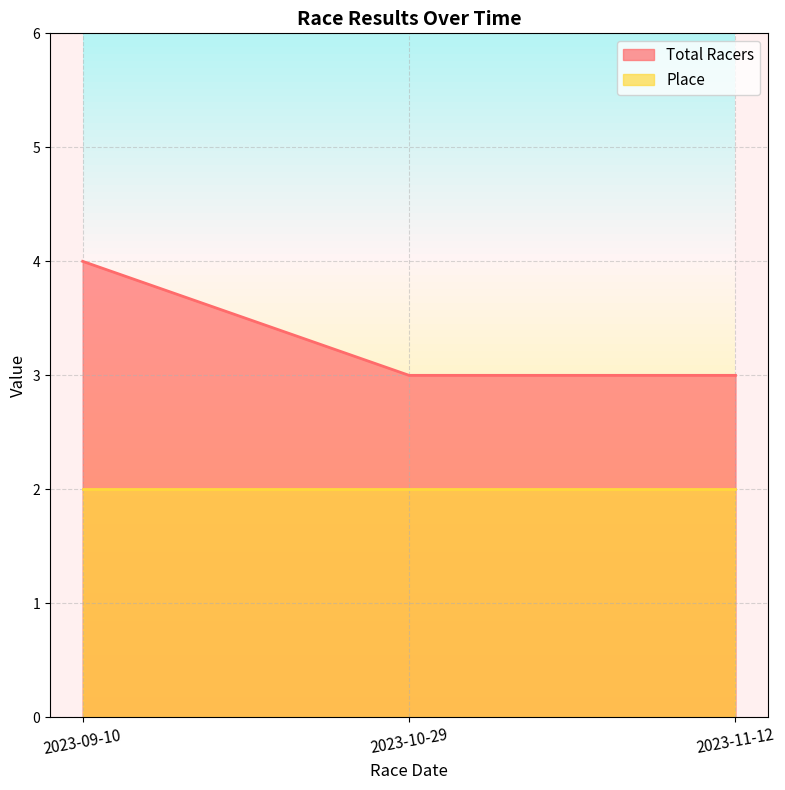

What is the minimum value shown in the chart?

3